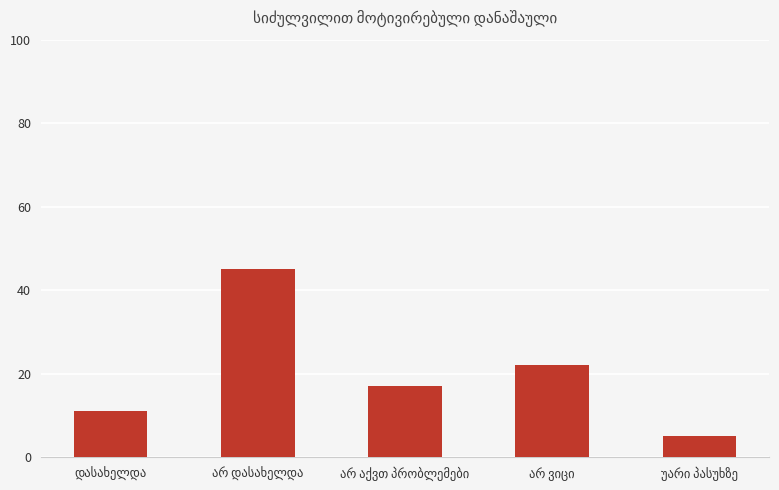

Count the values in the range 11 to 22.

3